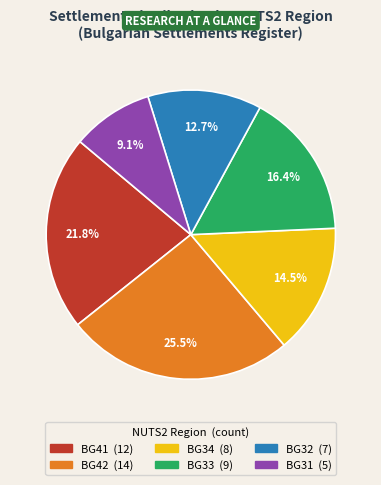

Is there a majority slice in this chart?

No